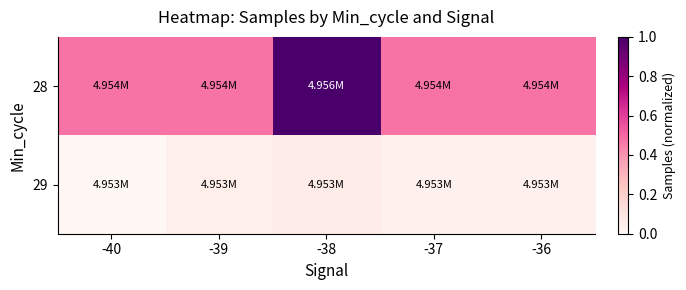

Reading left to right, what are all the values shown in this chart?

28: -40=0.5	-39=0.5	-38=1.0	-37=0.5	-36=0.5
29: -40=0.0	-39=0.0	-38=0.1	-37=0.0	-36=0.0